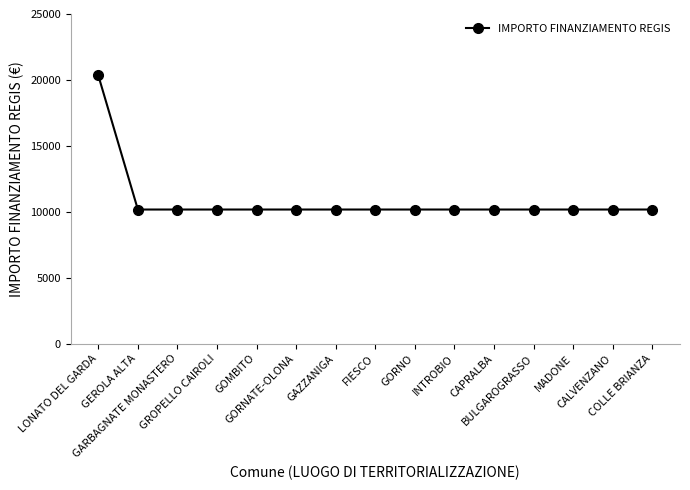

Approximately how many times larger is the value at GOMBITO compared to CALVENZANO?

1.0